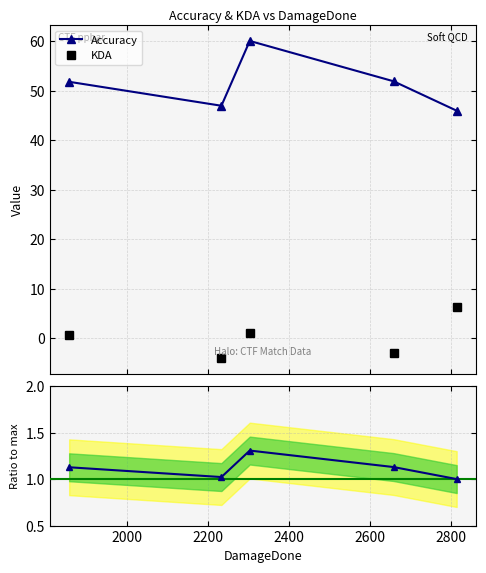

What is the minimum value for Accuracy?

46.0